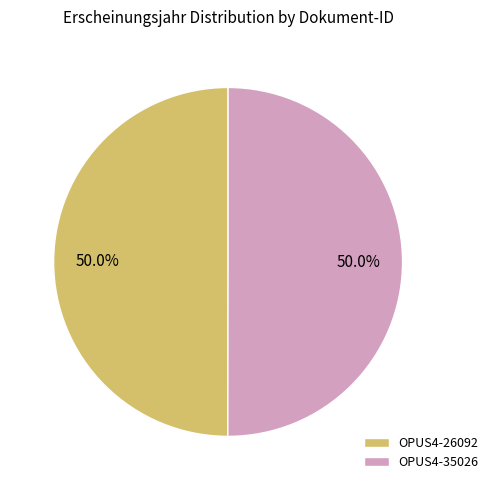

Is the sum of OPUS4-35026 and OPUS4-26092 greater than half?

Yes